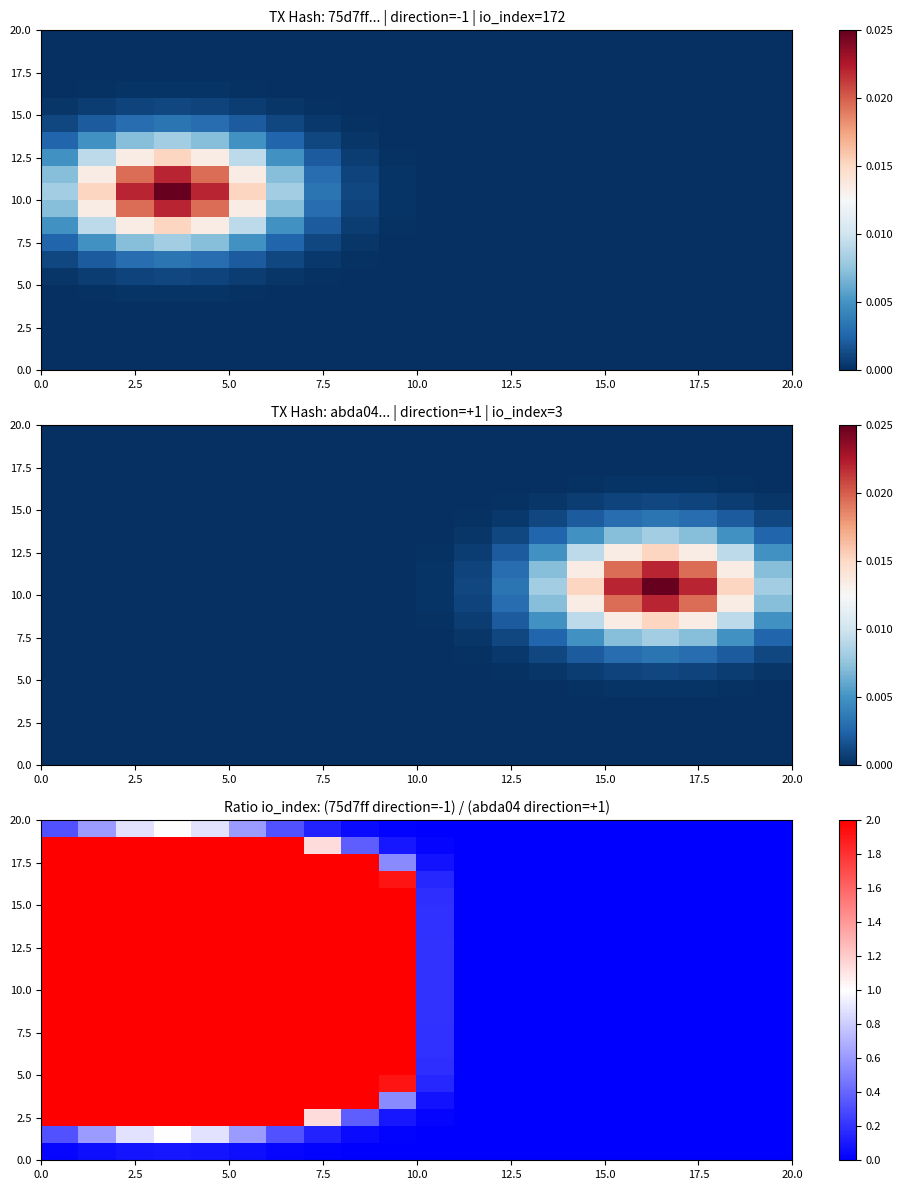

At how many categories does at least one series exceed 1?

10